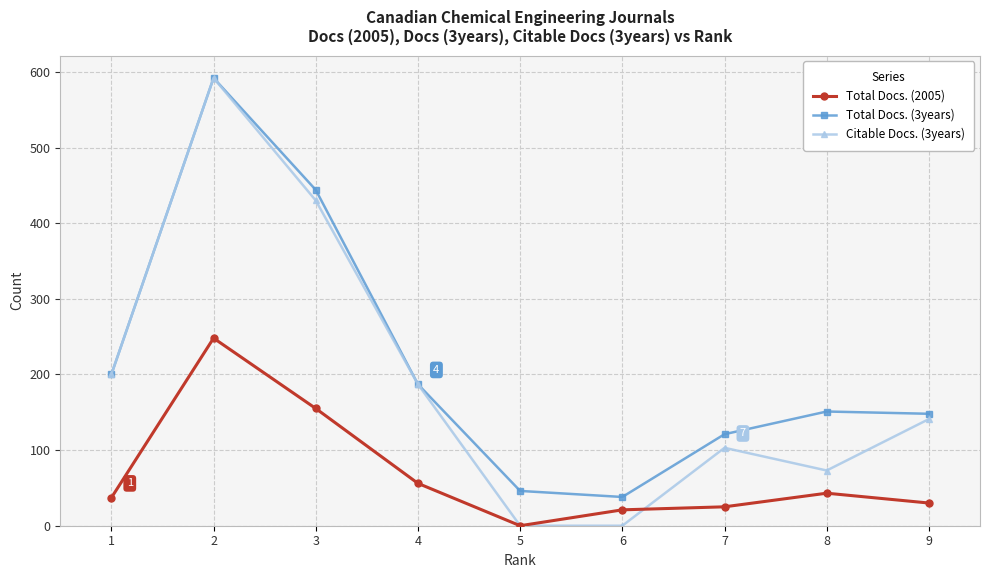

The Citable Docs. (3years) series shows 0 at 5. True or false?

True